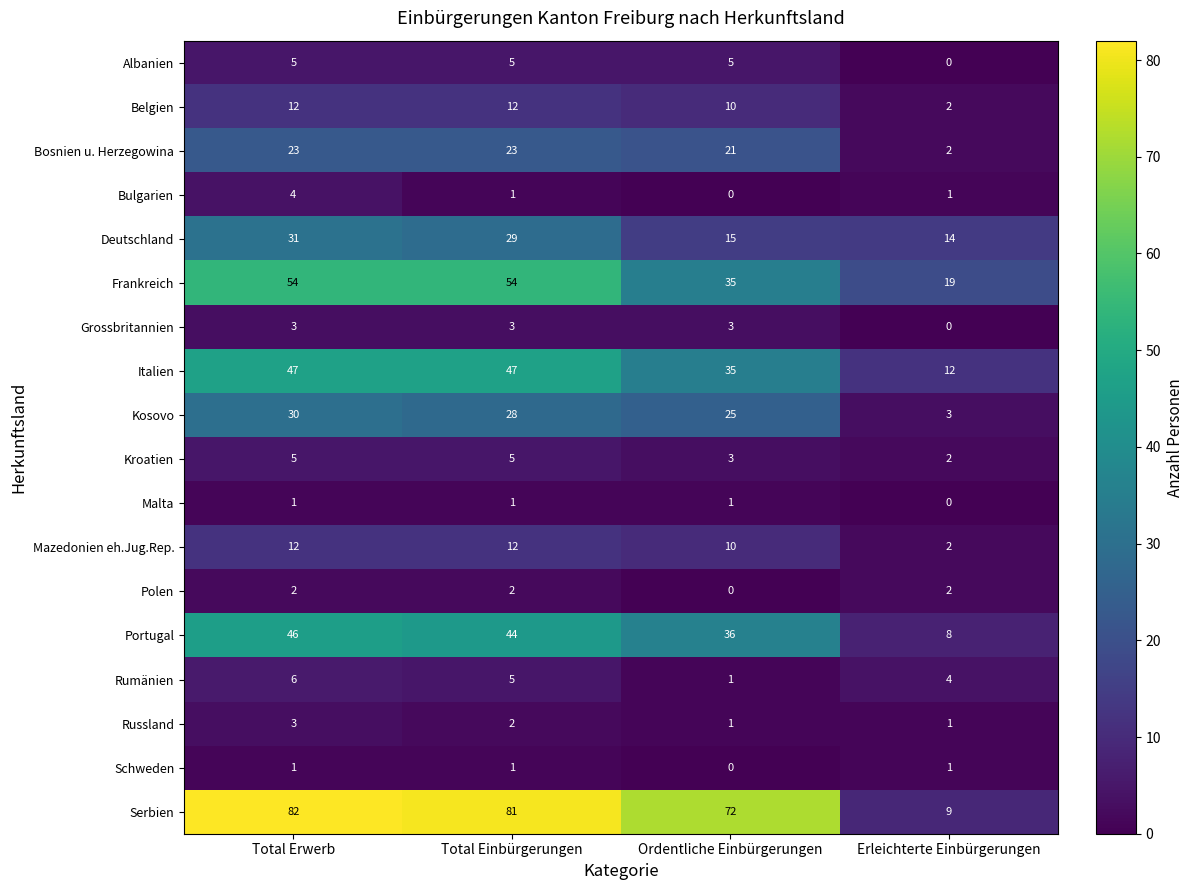

What is the sum of all Bulgarien values?

6